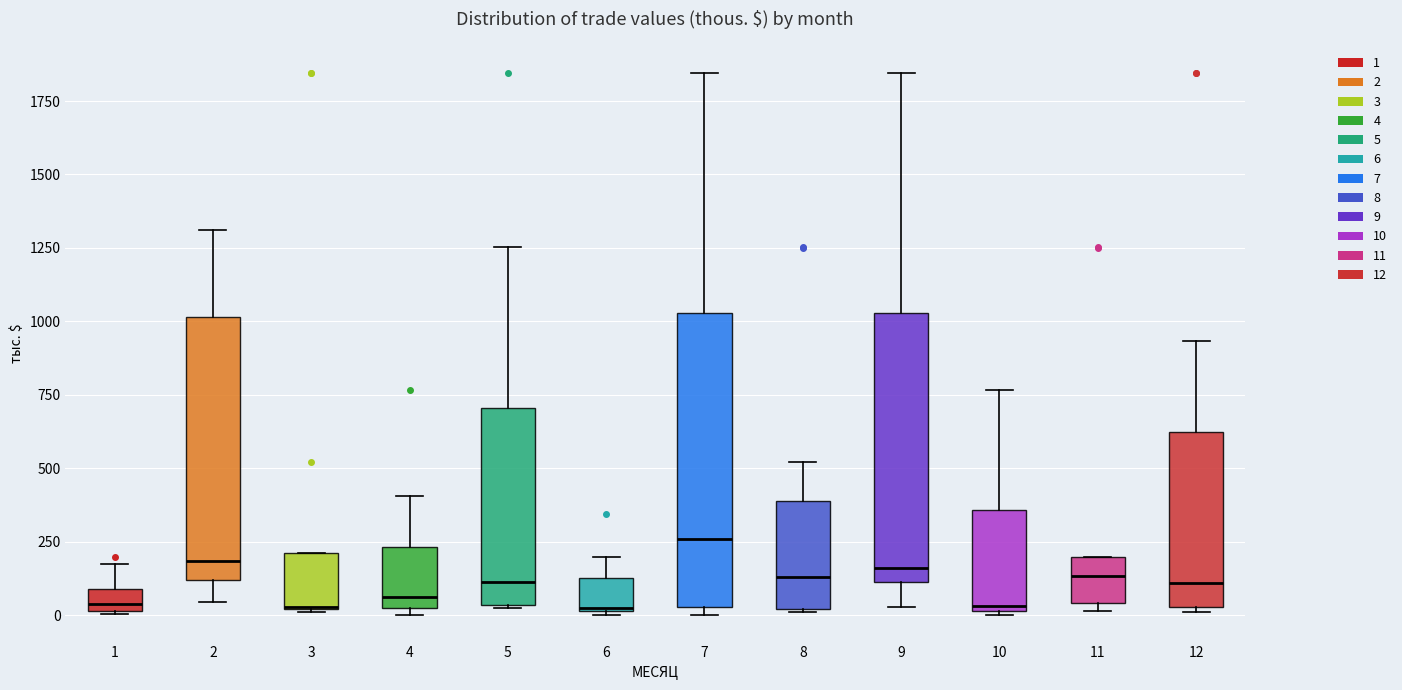

Which box is the tallest, from its lower edge to its upper edge?

7